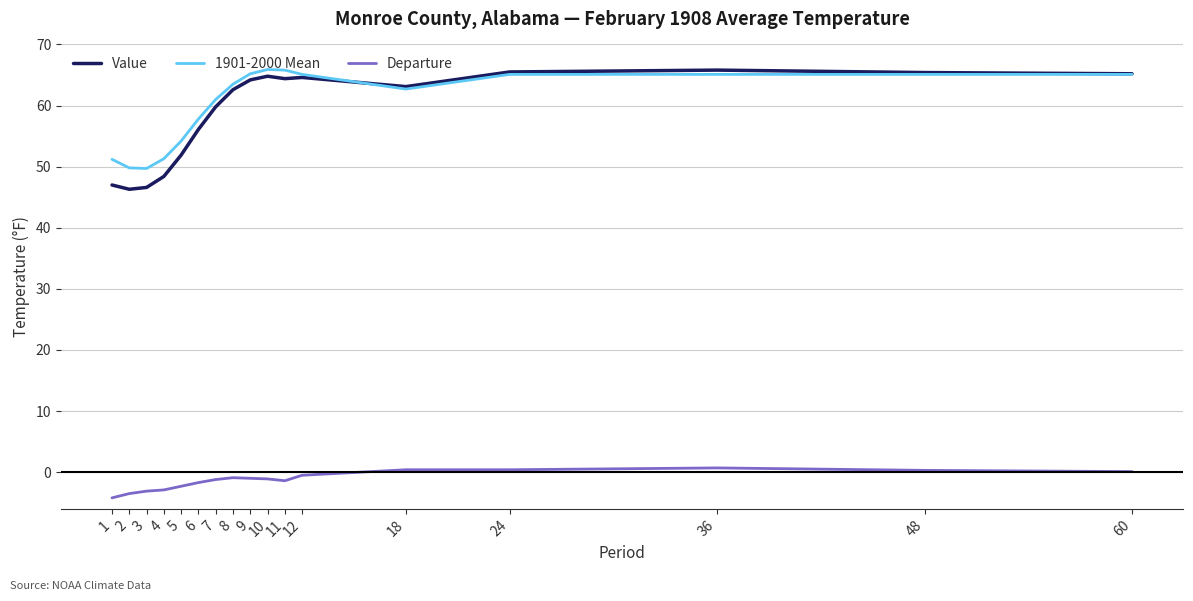

How many lines are shown in the chart?

3